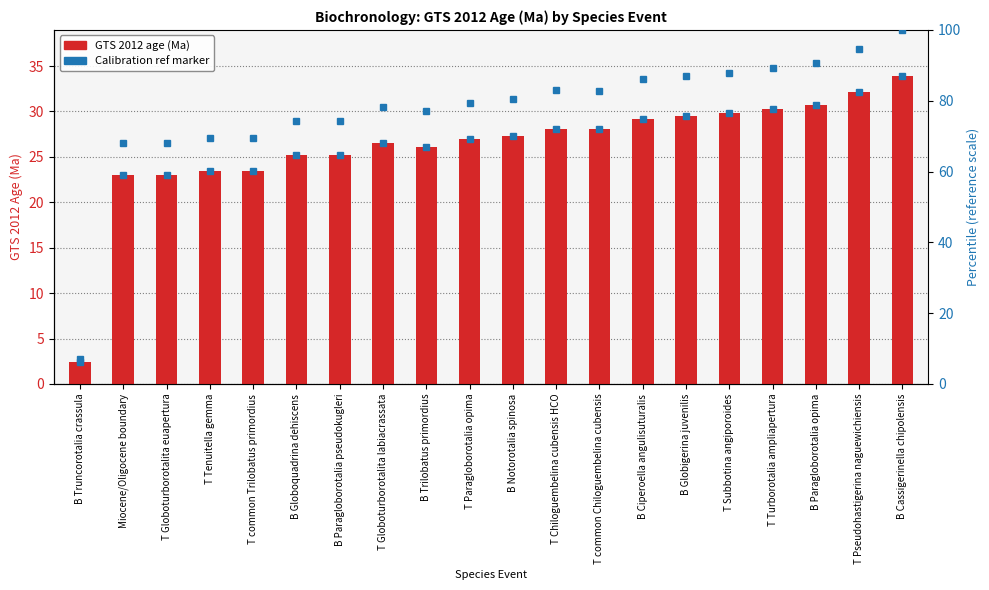

What is the difference between the percentile rank within sample values at B Cassigerinella chipolensis and Miocene/Oligocene boundary?

32.0